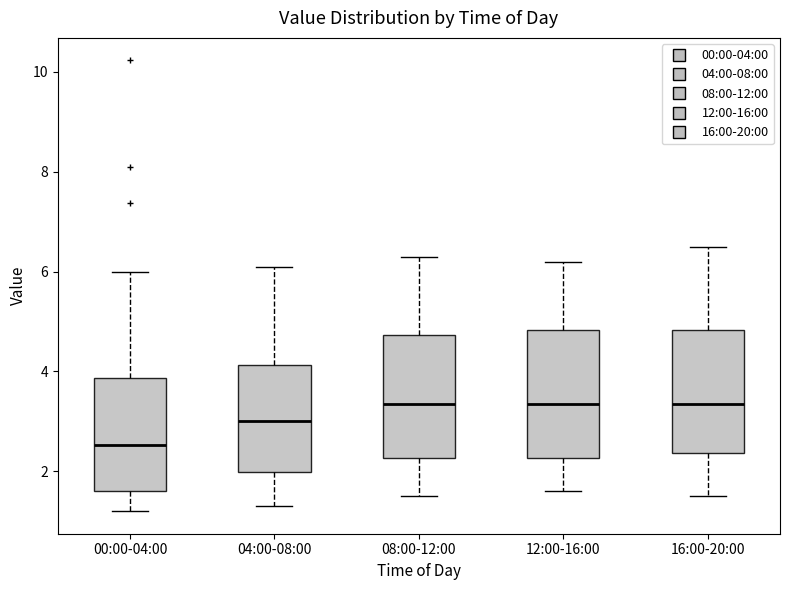

Where does the median line of the box for 16:00-20:00 sit on the y-axis? The values are not printed on the chart, so give them approximately, as read against the axis.

3.4